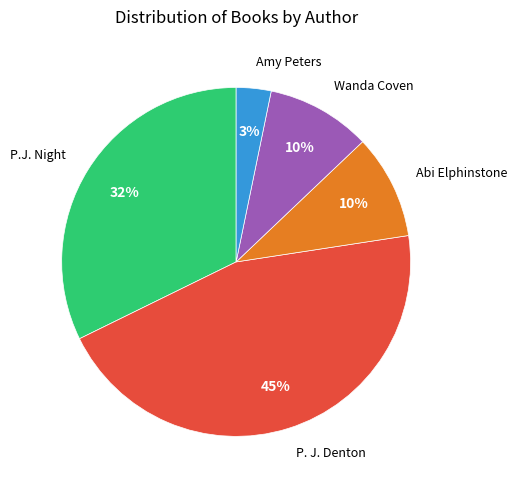

To the nearest percent, what is the difference between the largest and smallest slice percentages?

42%